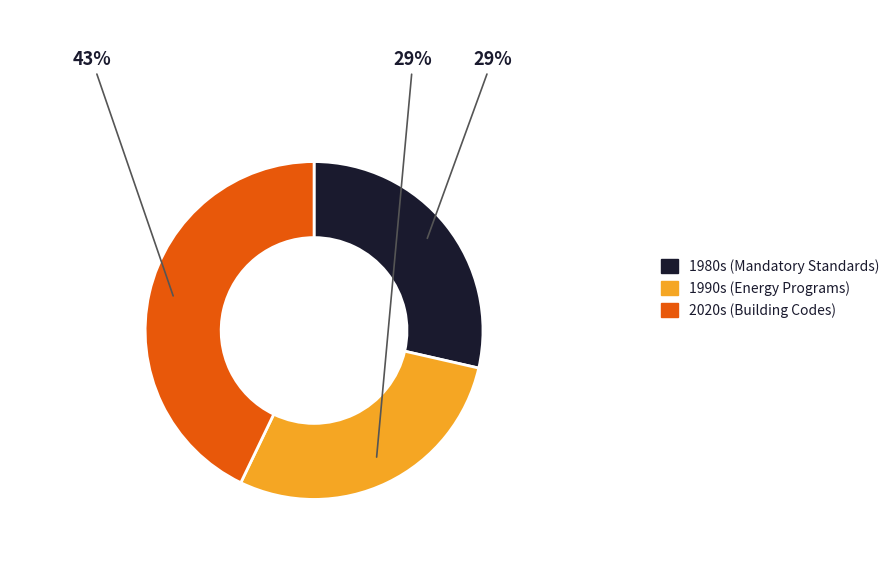

To the nearest percent, what is the average slice percentage?

33%